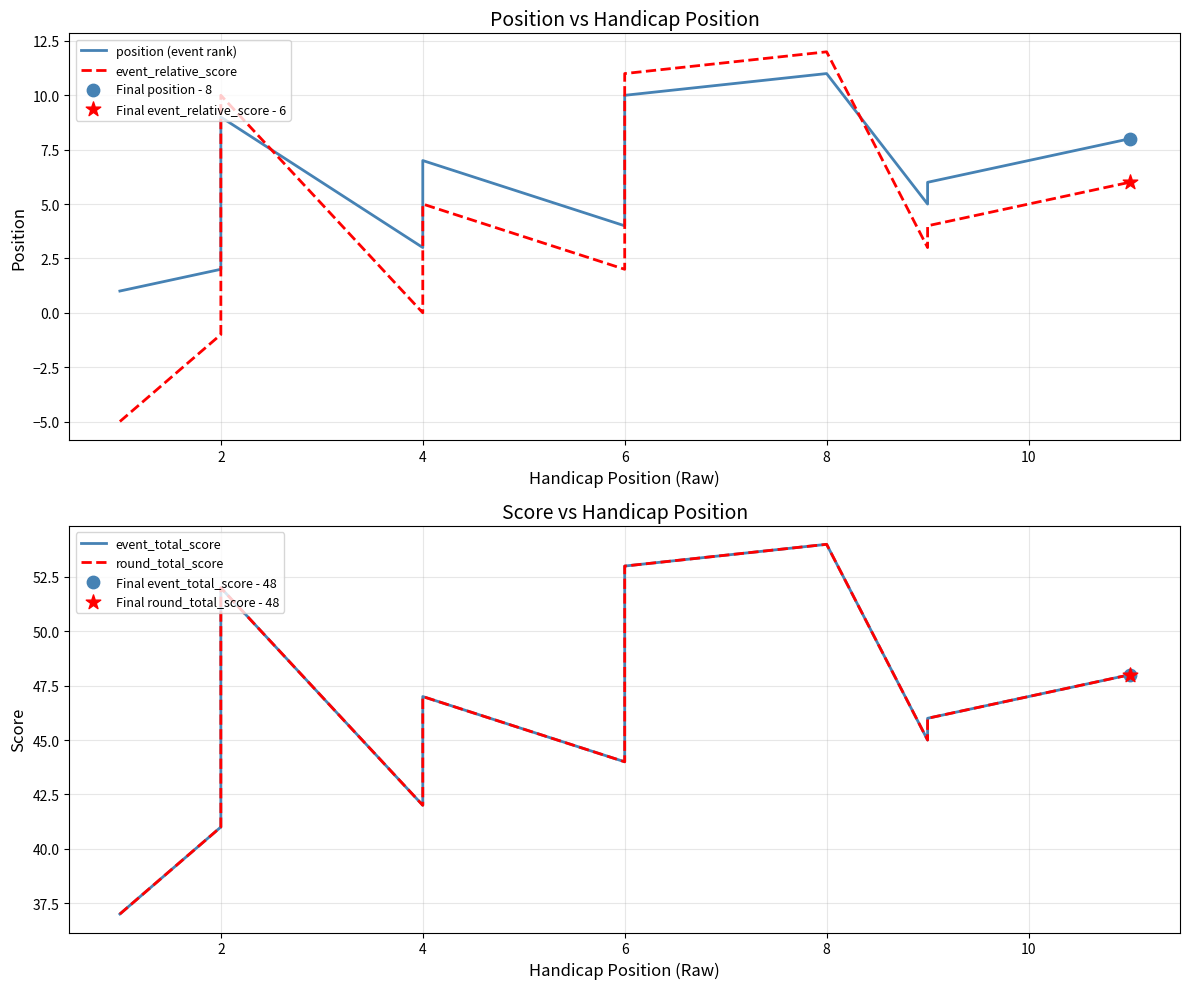

At which category is the sum across all series the highest?

8